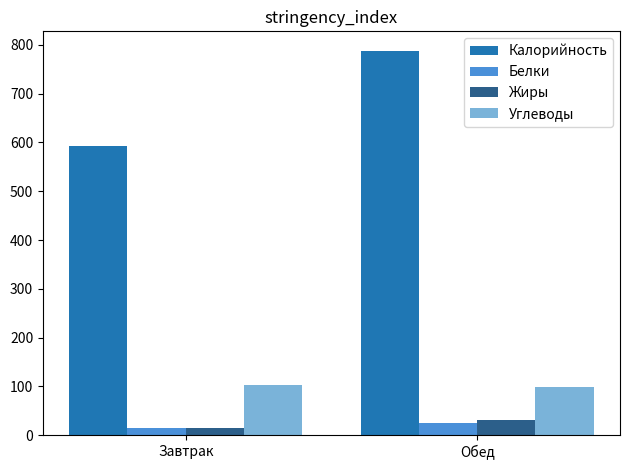

Is the value of Углеводы at Завтрак greater than the value of Белки at Обед?

Yes